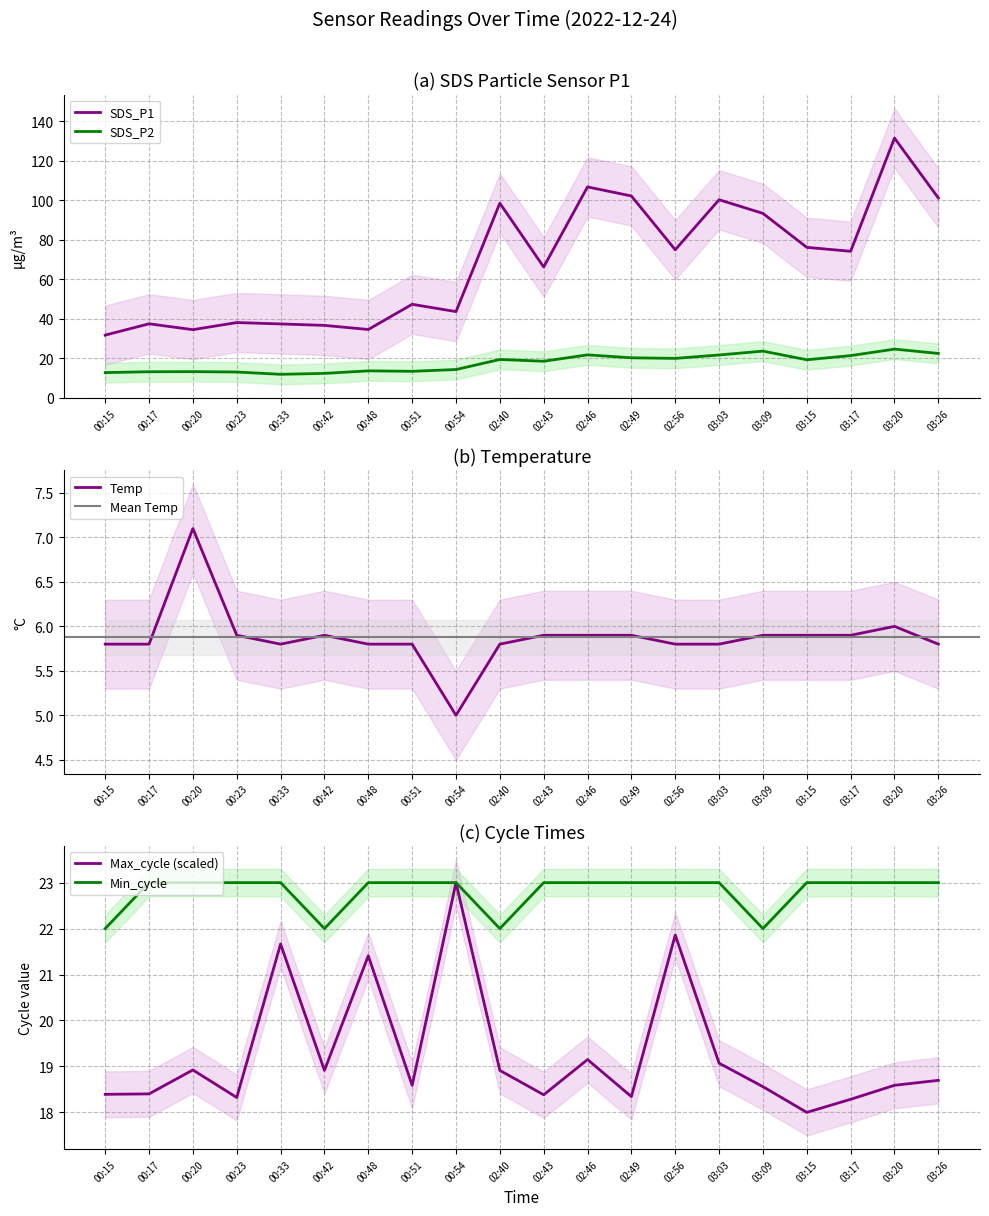

Reading left to right, what are all the values shown in this chart?

SDS_P1: 31.7	37.5	34.5	38.1	37.4	36.7	34.6	47.4	43.6	98.6	66.2	106.8	102.2	75.0	100.3	93.4	76.2	74.2	131.6	101.2
SDS_P2: 12.8	13.2	13.2	13.1	11.9	12.3	13.6	13.4	14.3	19.4	18.5	21.7	20.2	19.9	21.7	23.6	19.2	21.4	24.6	22.4
Temp: 5.8	5.8	7.1	5.9	5.8	5.9	5.8	5.8	5.0	5.8	5.9	5.9	5.9	5.8	5.8	5.9	5.9	5.9	6.0	5.8
Min_cycle: 22.0	23.0	23.0	23.0	23.0	22.0	23.0	23.0	23.0	22.0	23.0	23.0	23.0	23.0	23.0	22.0	23.0	23.0	23.0	23.0
Max_cycle: 18.4	18.4	18.9	18.3	21.7	18.9	21.4	18.6	23.0	18.9	18.4	19.1	18.3	21.9	19.1	18.6	18.0	18.3	18.6	18.7